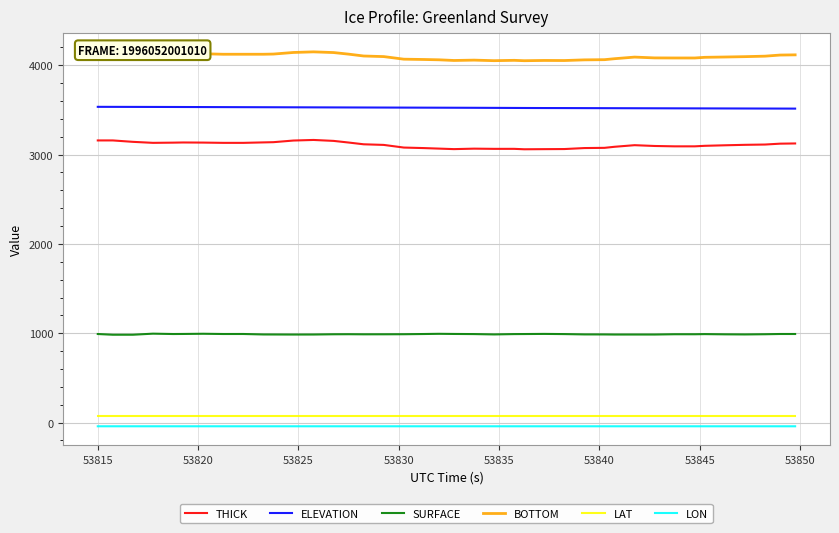

How many data points in BOTTOM are above 4095?

21